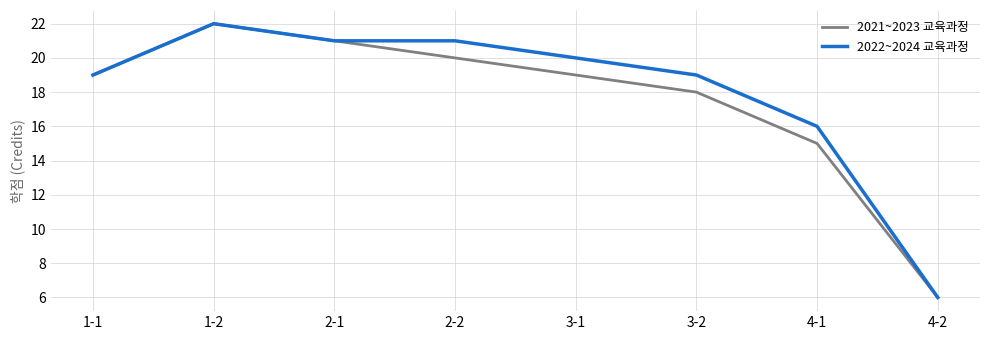

Which series changed the most between 2-1 and 4-1?

2021~2023 교육과정